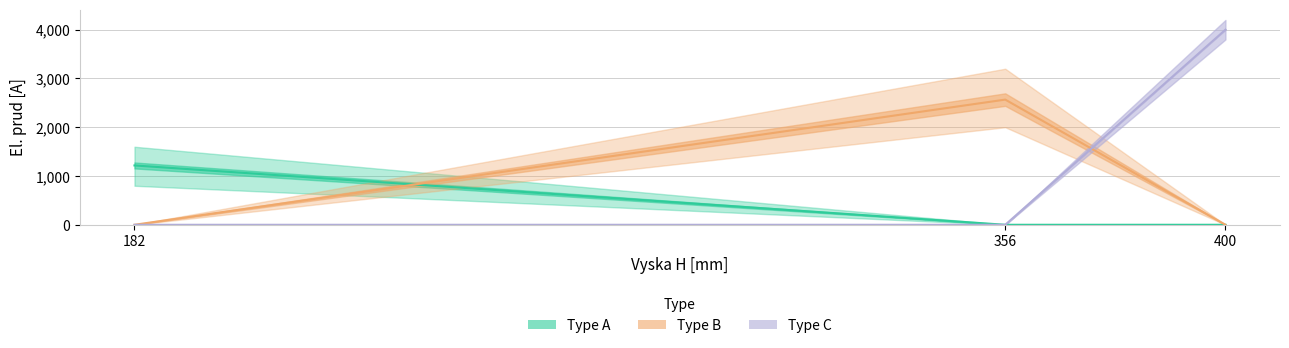

What are all the series names shown in the legend?

Type A, Type B, Type C